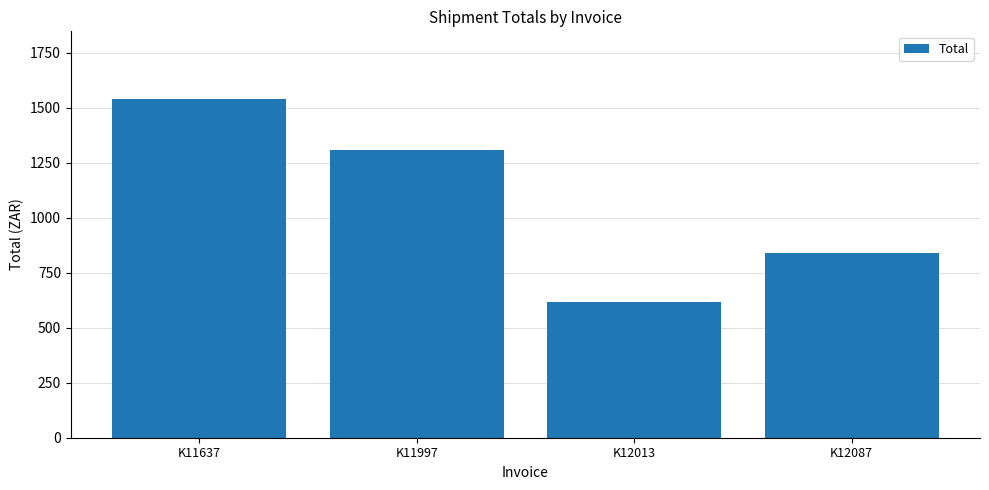

What is the value of the 2nd bar from the left?

1309.9